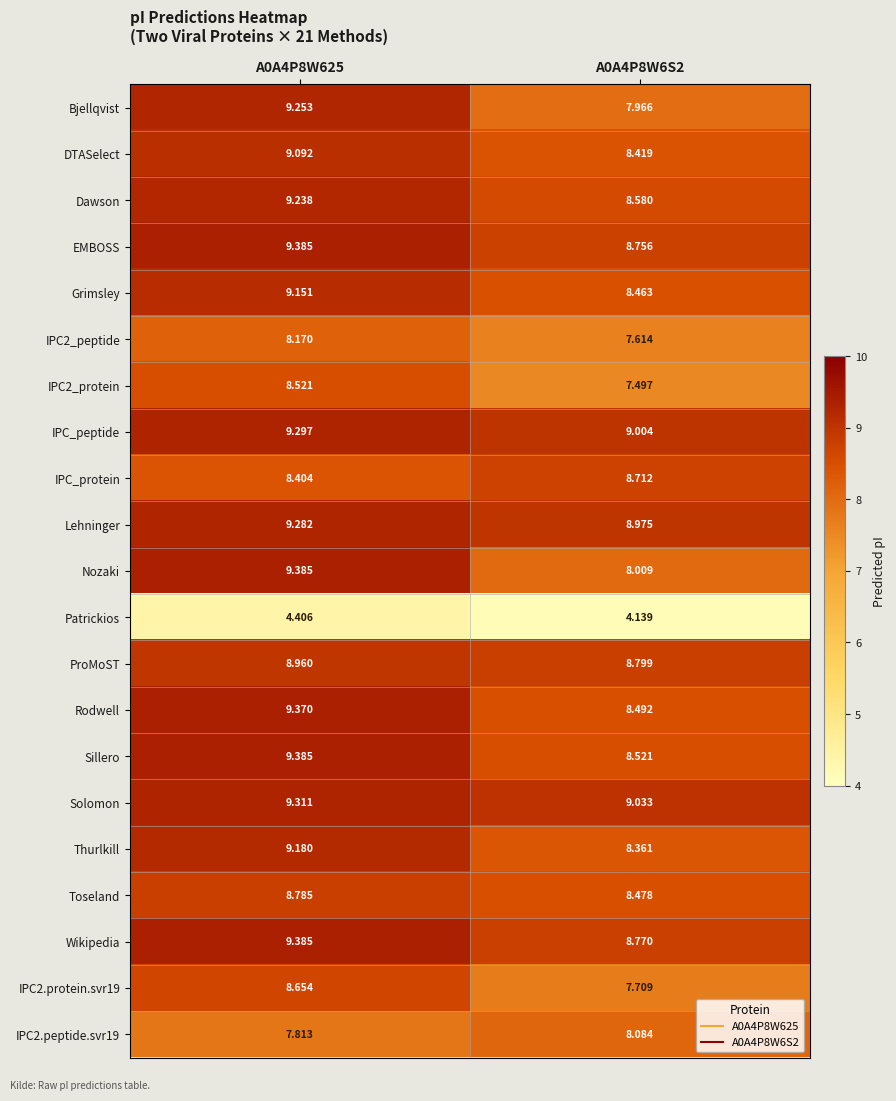

Which series has the largest range (max minus min)?

Nozaki